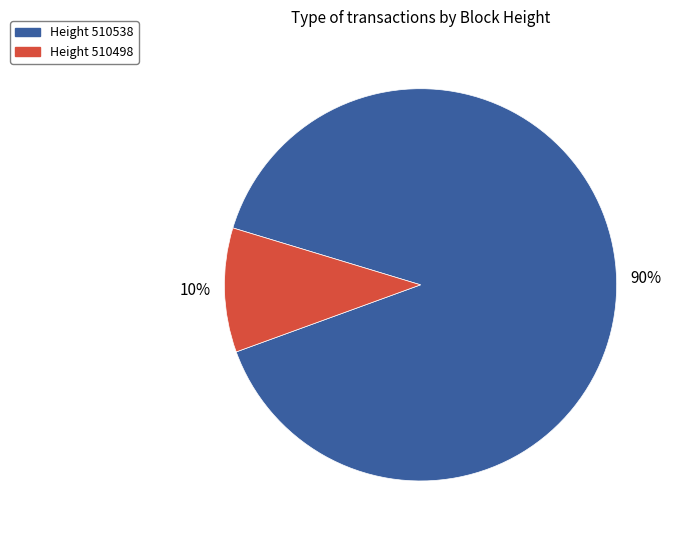

Does any single category account for the majority?

Yes